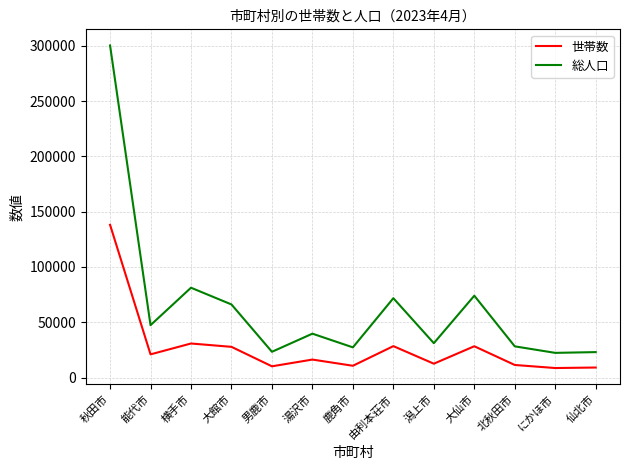

The value of 総人口 at 由利本荘市 is 71751. True or false?

True